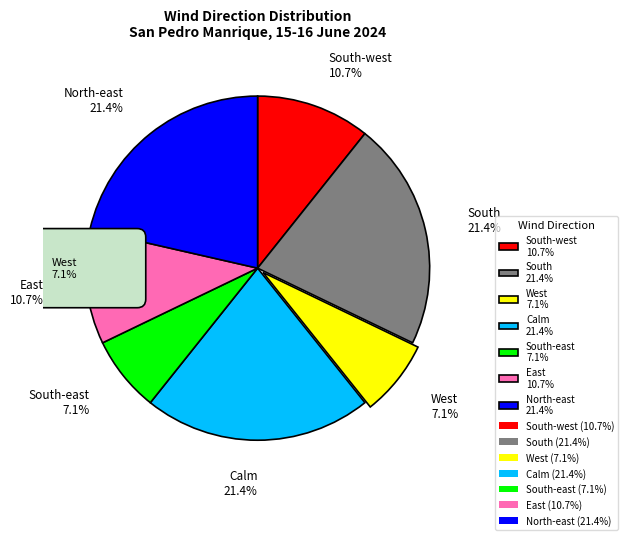

Do East and North-east together represent more than half of the pie?

No